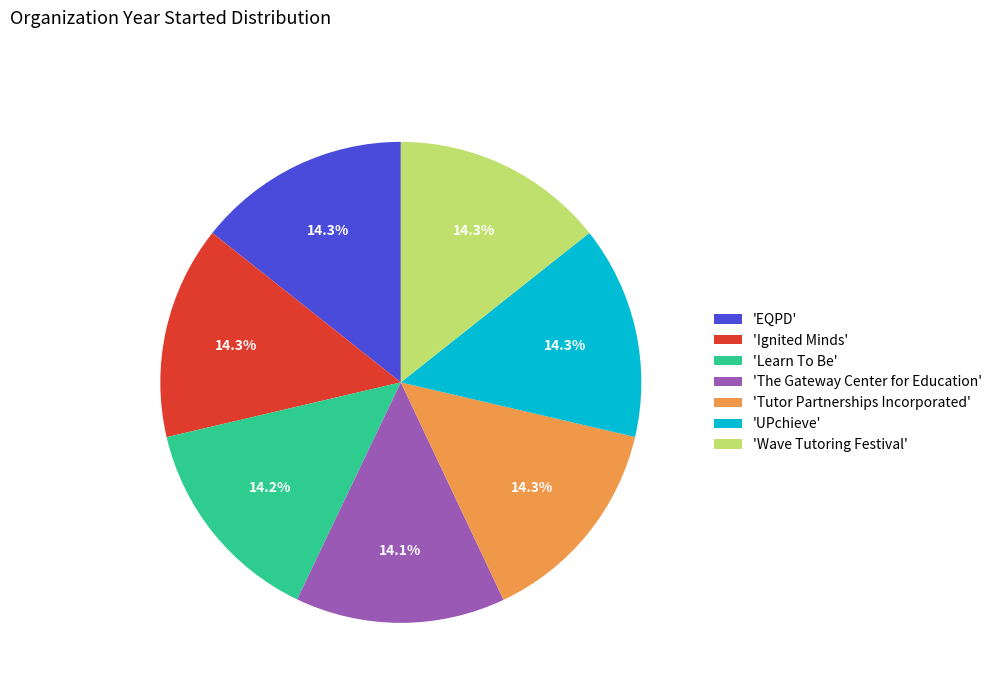

Is there any slice that represents more than half of the pie?

No